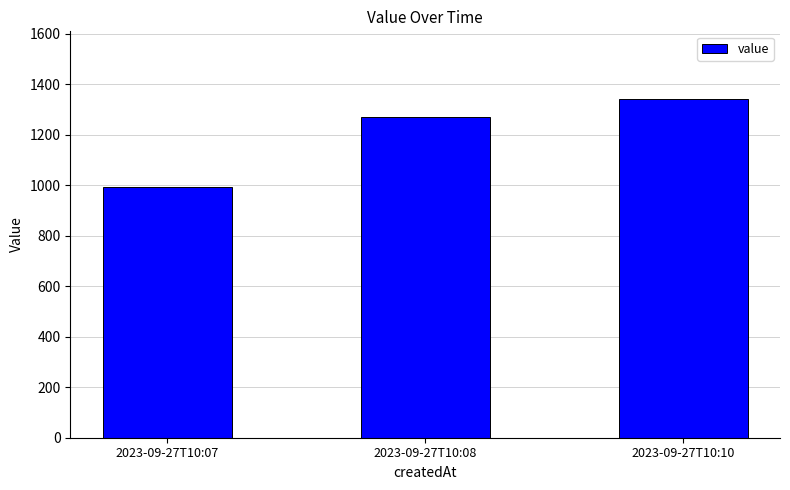

What is the sum of the values at 2023-09-27T10:10 and 2023-09-27T10:07?

2334.2